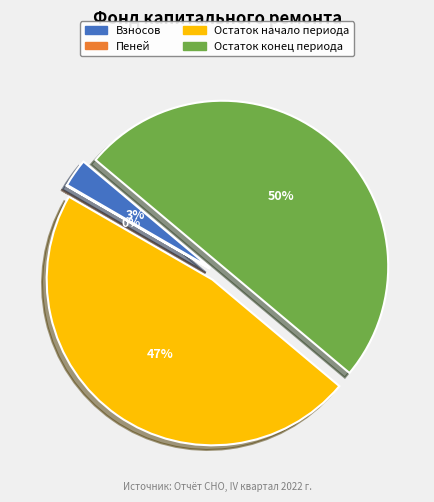

What portion of the pie excludes остаток начало?

52.8%